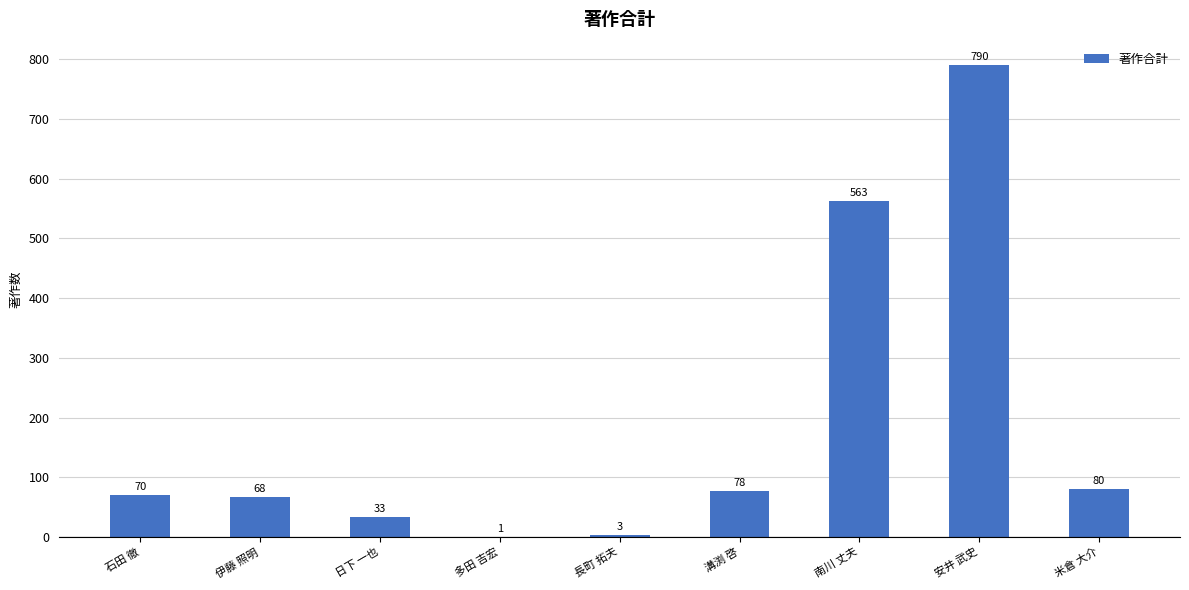

What is the sum of the values at 伊藤 照明 and 米倉 大介?

148